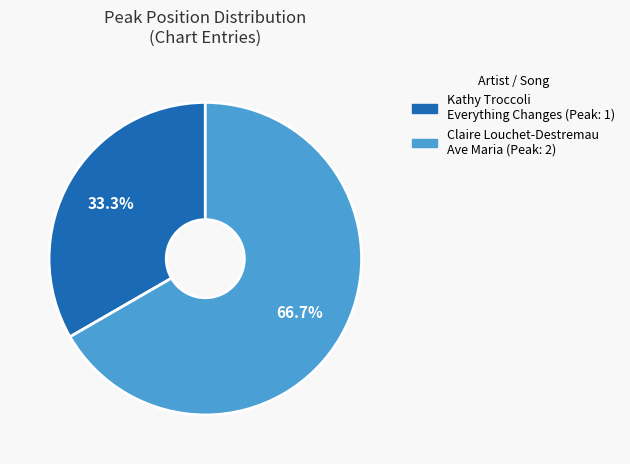

Does any single category account for the majority?

Yes